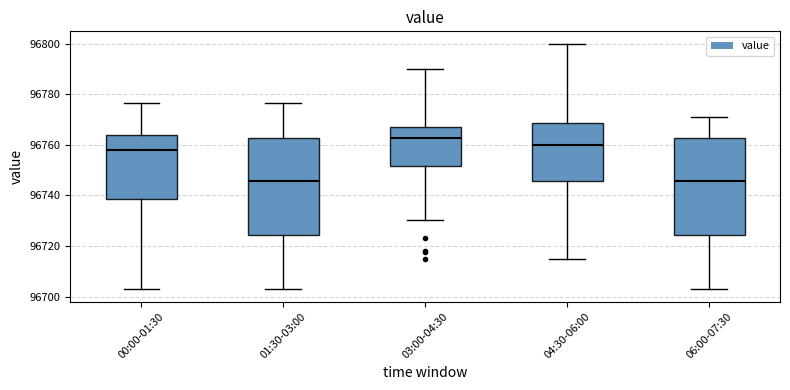

Where is the upper edge of the box for 01:30-03:00 on the y-axis? The values are not printed on the chart, so give them approximately, as read against the axis.

96762